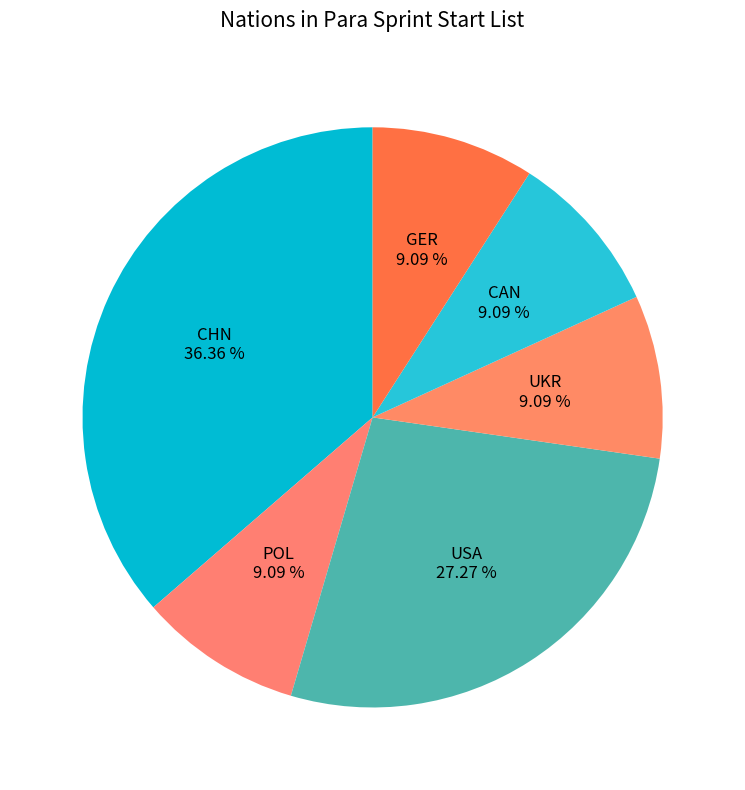

Count the number of slices in the pie.

6